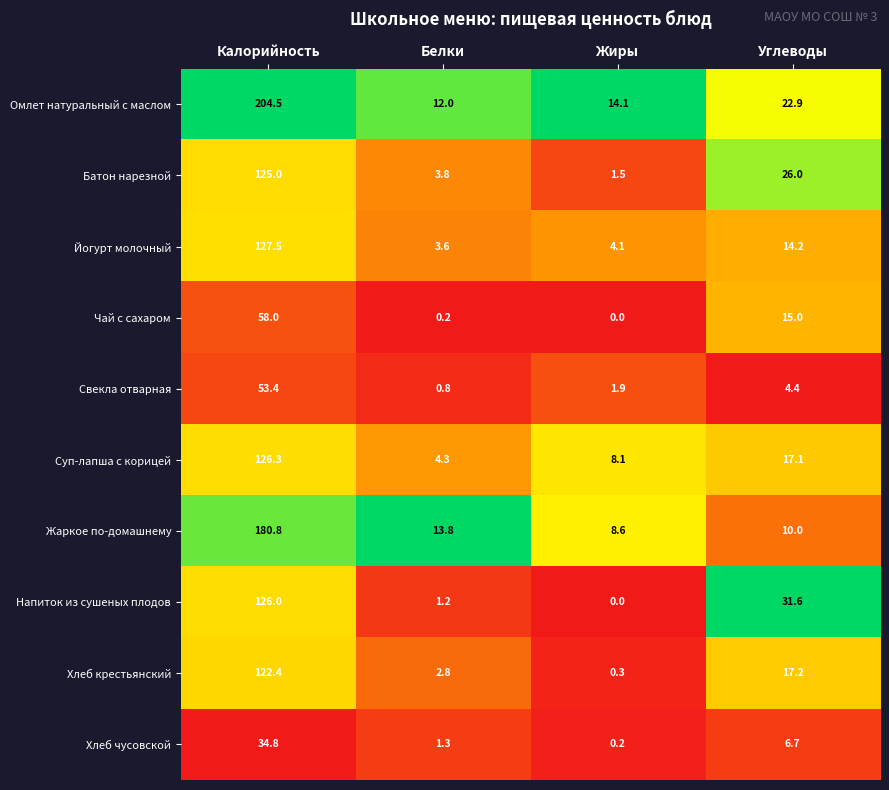

What is the total value across all series at Углеводы?

165.1